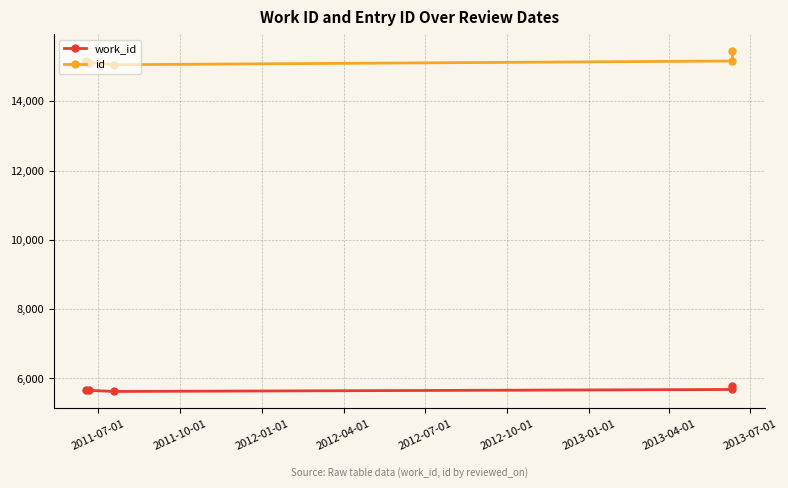

List the series in order of their peak value, lowest first.

work_id, id